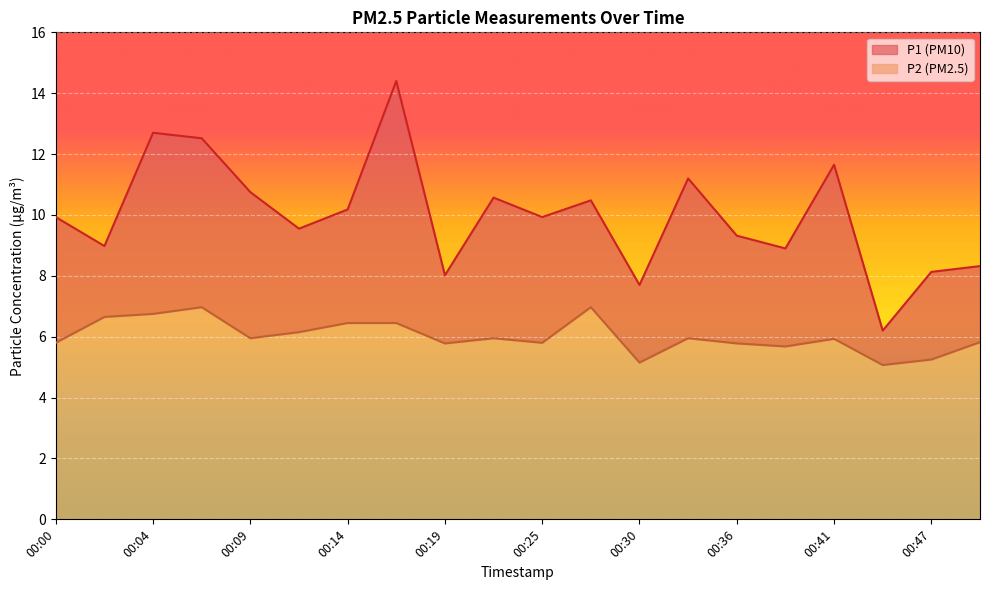

Reading right to left, list all the values displayed in this chart.

P1: 00:49=8.3	00:47=8.1	00:44=6.2	00:41=11.7	00:39=8.9	00:36=9.3	00:33=11.2	00:30=7.7	00:28=10.5	00:25=9.9	00:22=10.6	00:19=8.0	00:17=14.4	00:14=10.2	00:12=9.6	00:09=10.8	00:07=12.5	00:04=12.7	00:02=9.0	00:00=9.9
P2: 00:49=5.8	00:47=5.2	00:44=5.1	00:41=5.9	00:39=5.7	00:36=5.8	00:33=6.0	00:30=5.2	00:28=7.0	00:25=5.8	00:22=6.0	00:19=5.8	00:17=6.5	00:14=6.5	00:12=6.2	00:09=6.0	00:07=7.0	00:04=6.8	00:02=6.7	00:00=5.8